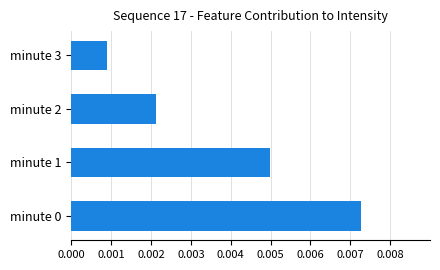

How many bars are there in total?

4